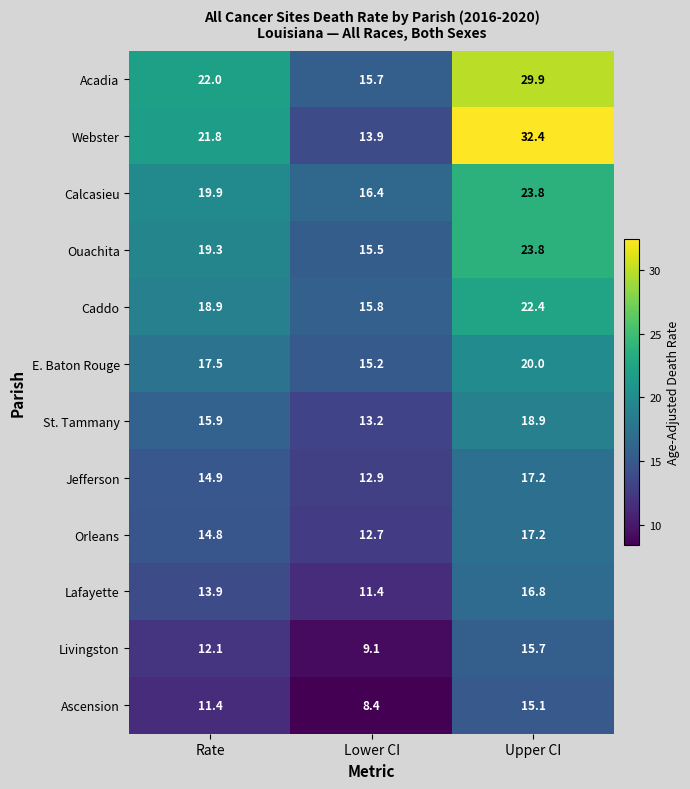

True or false: Caddo has a value of 30.7 at Rate.

False